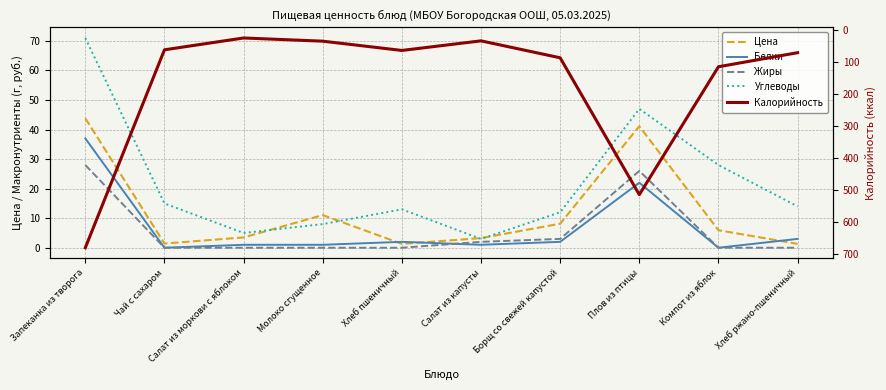

The value of Калорийность at Хлеб пшеничный is 95.3. True or false?

False